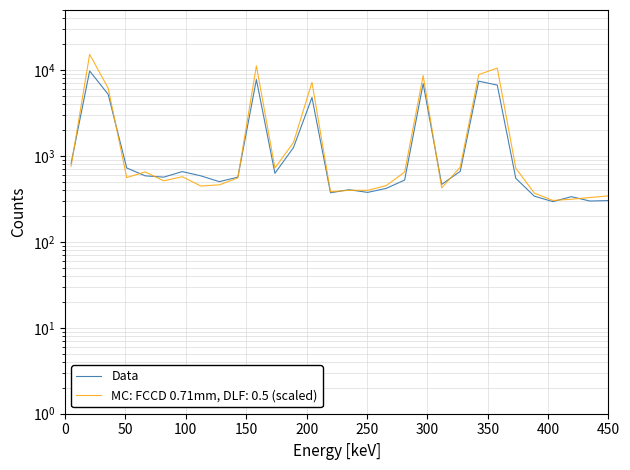

What is the maximum value shown in the chart?

9752.3